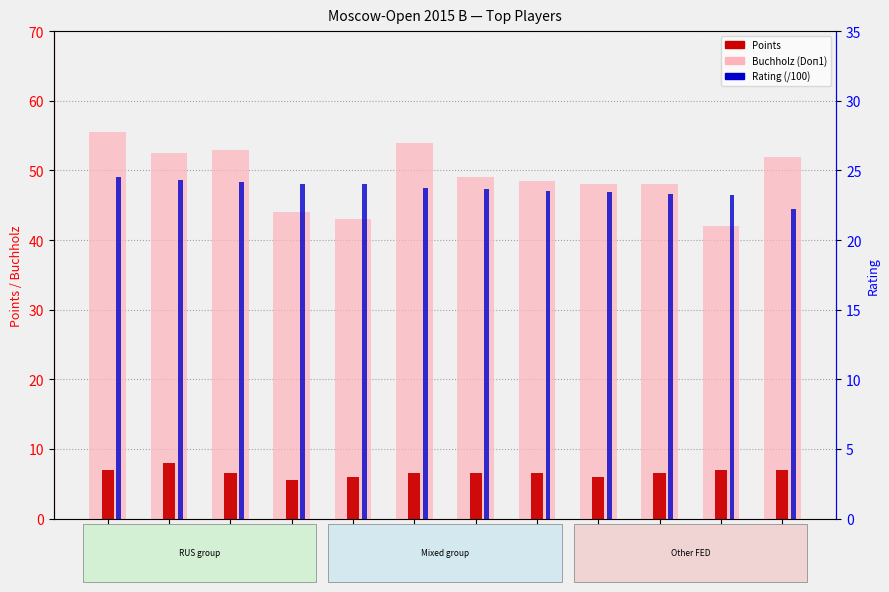

The value of Buchholz (Doп1) at Guliskhan is 68.3. True or false?

False